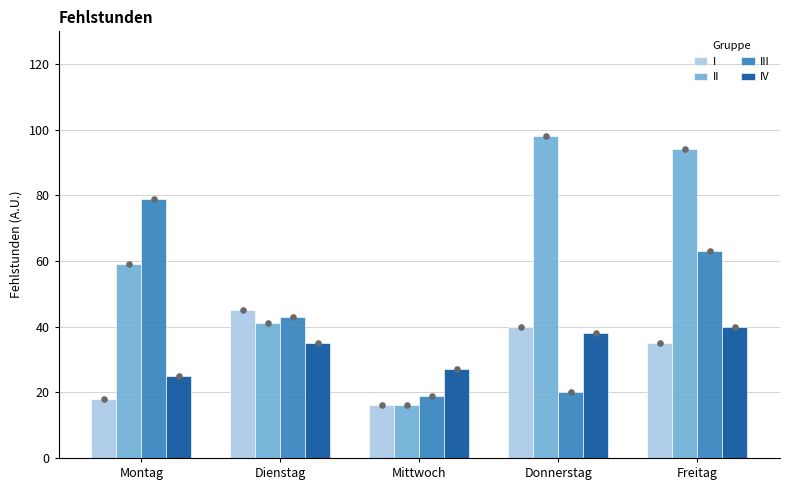

Which series has the widest spread of Y values?

II